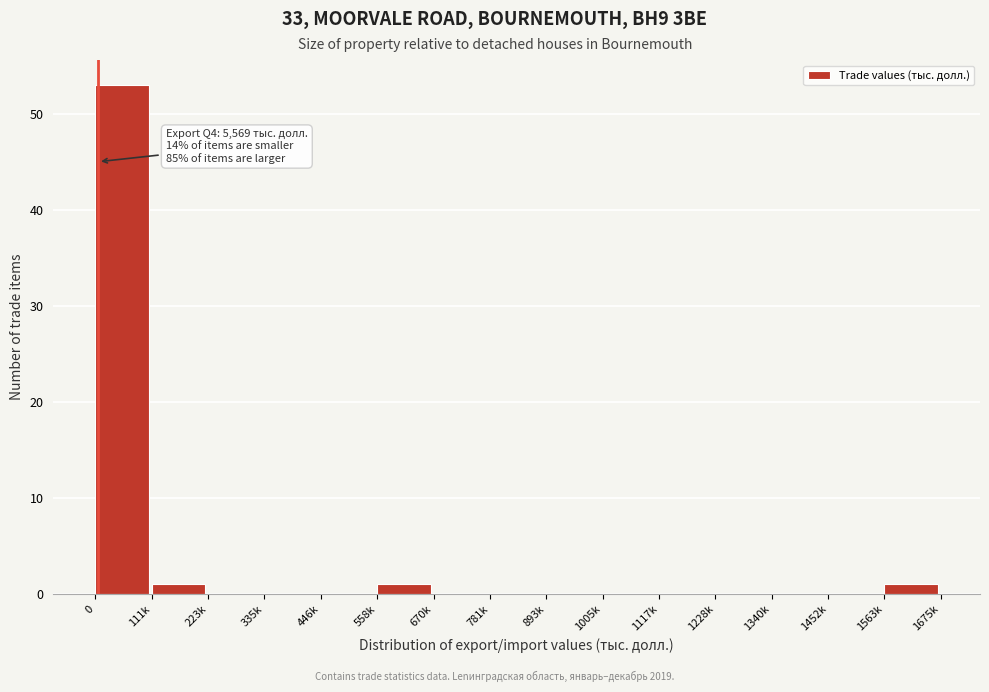

Reading right to left, transcribe all the data shown in this chart.

1563k=1	1452k=0	1340k=0	1228k=0	1117k=0	1005k=0	893k=0	781k=0	670k=0	558k=1	446k=0	335k=0	223k=0	111k=1	0=53